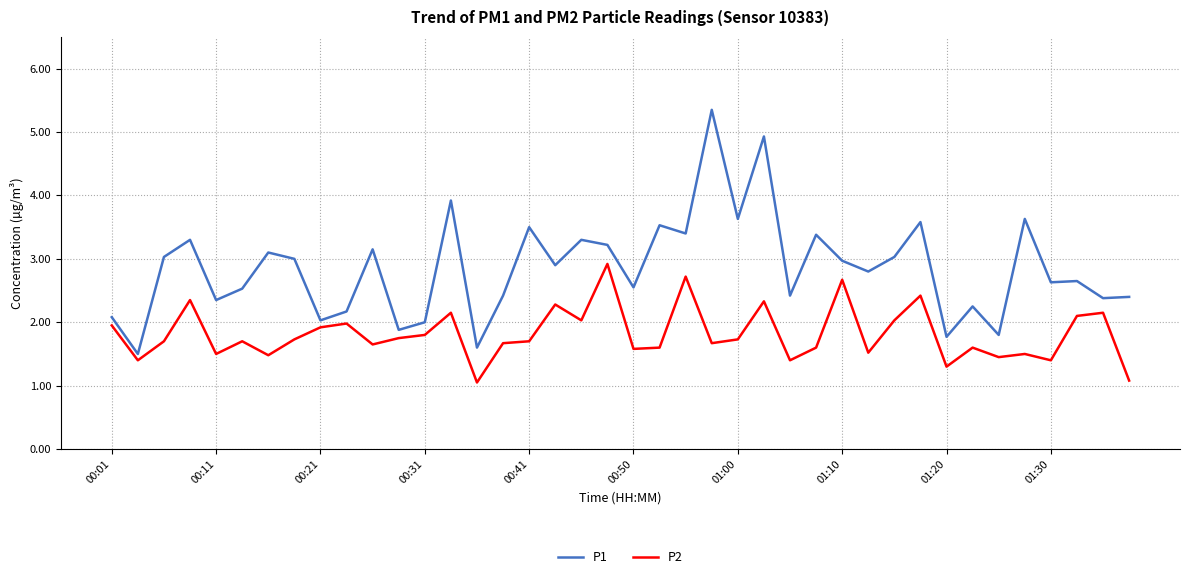

True or false: P2 and P1 intersect in this chart.

False